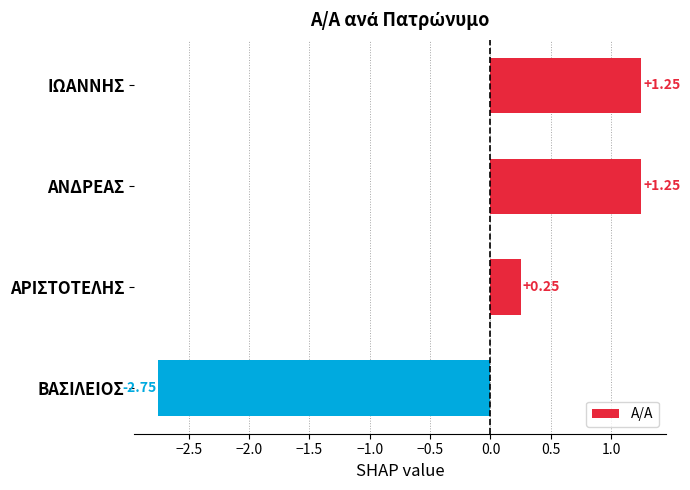

At which category does the chart reach its minimum across all series?

ΒΑΣΙΛΕΙΟΣ